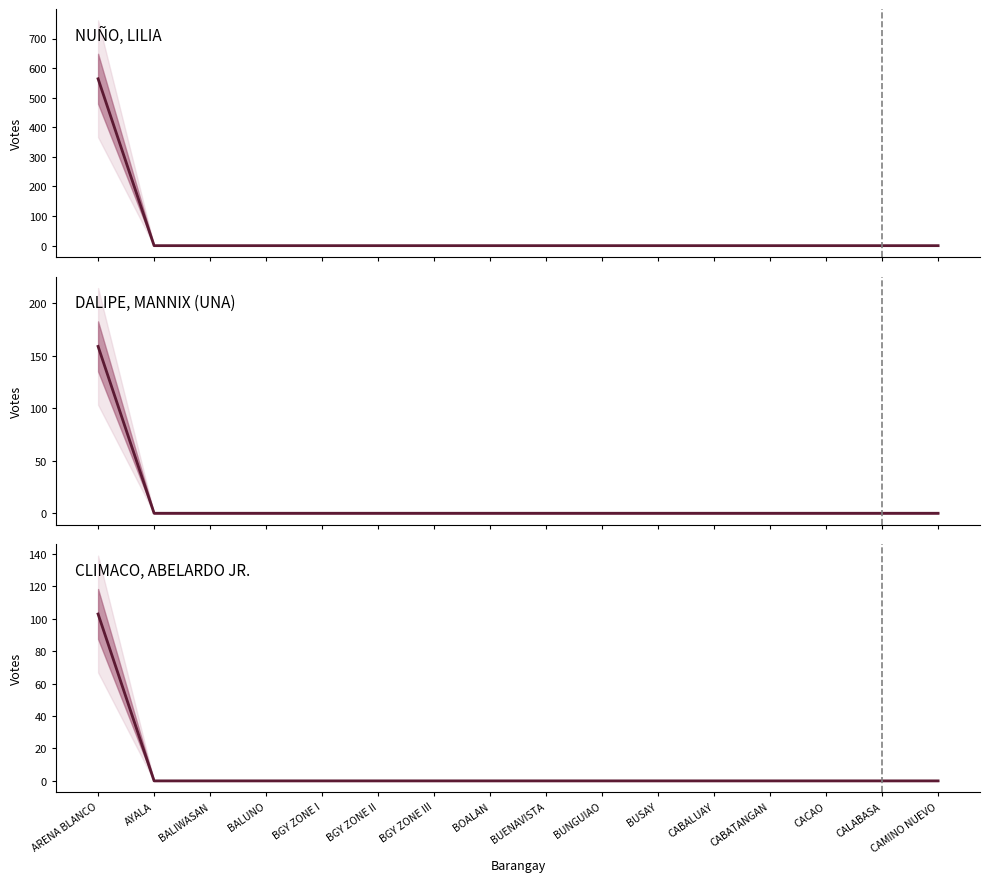

What are all the series names shown in the legend?

NUÑO, LILIA, DALIPE, MANNIX (UNA), CLIMACO, ABELARDO JR.